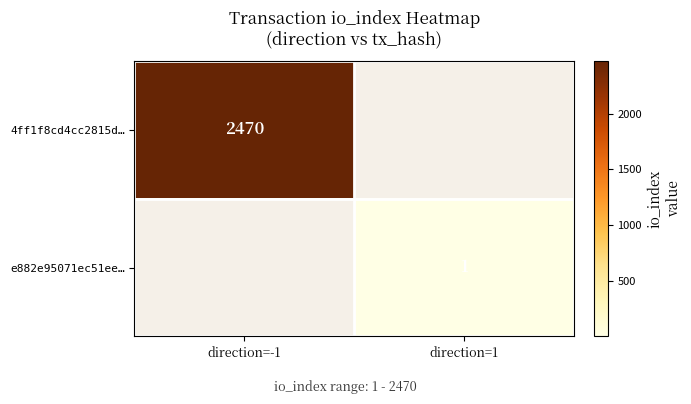

Is the value of 4ff1f8cd4cc2815d… at direction=-1 greater than the value of e882e95071ec51ee… at direction=1?

Yes